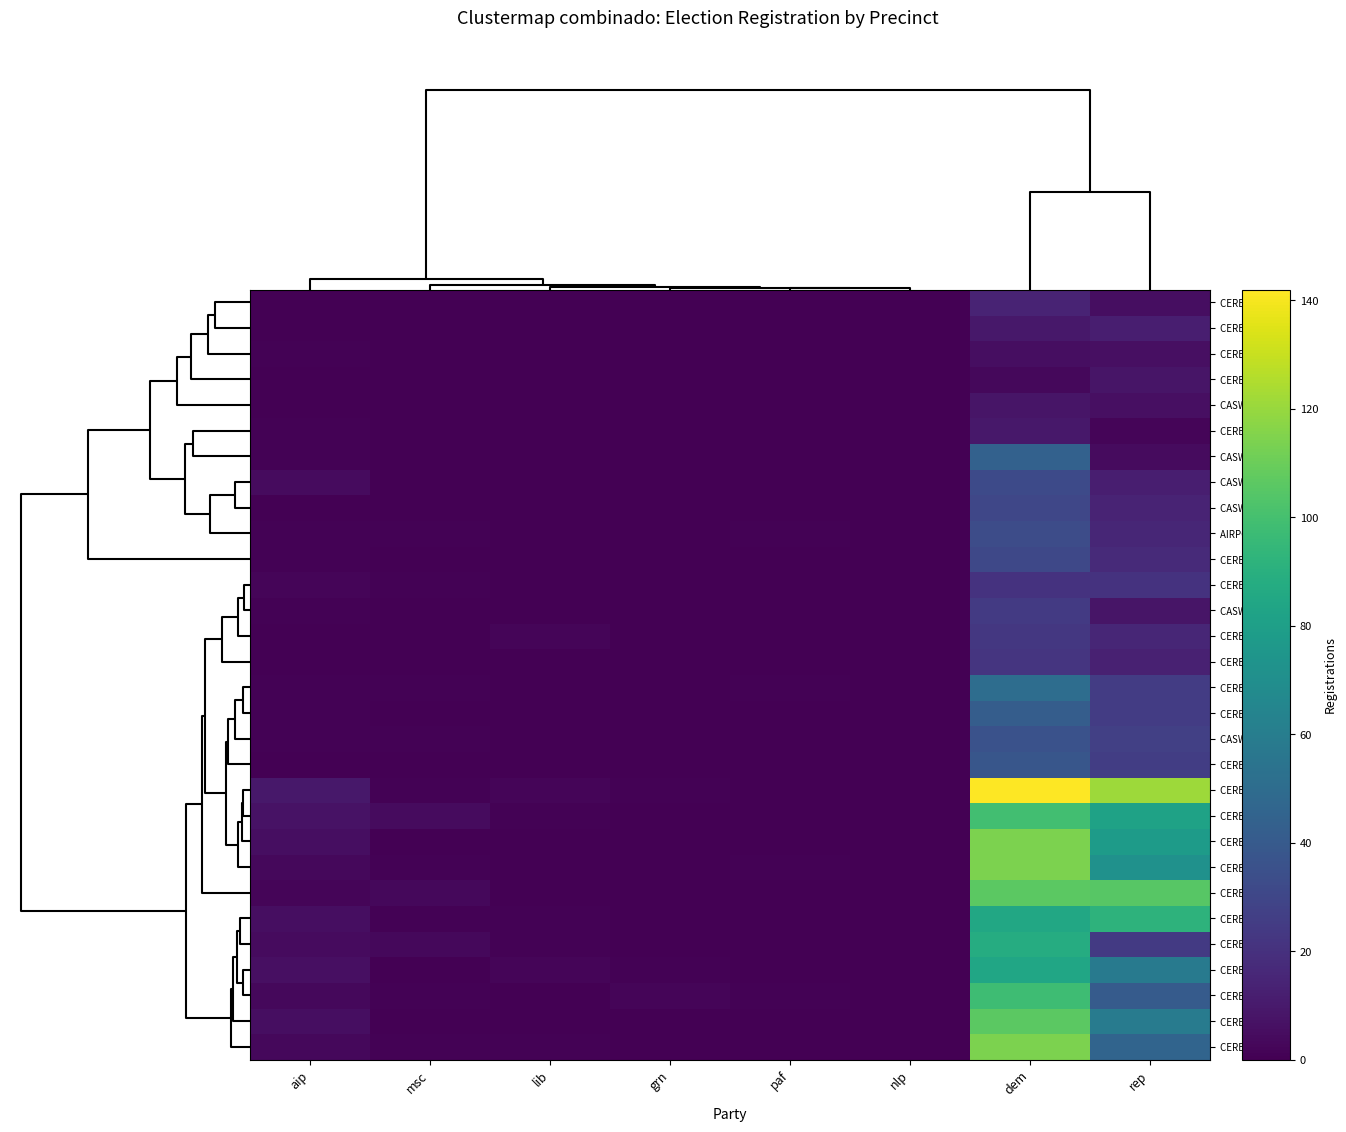

Which series has the largest range (max minus min)?

CERES 12